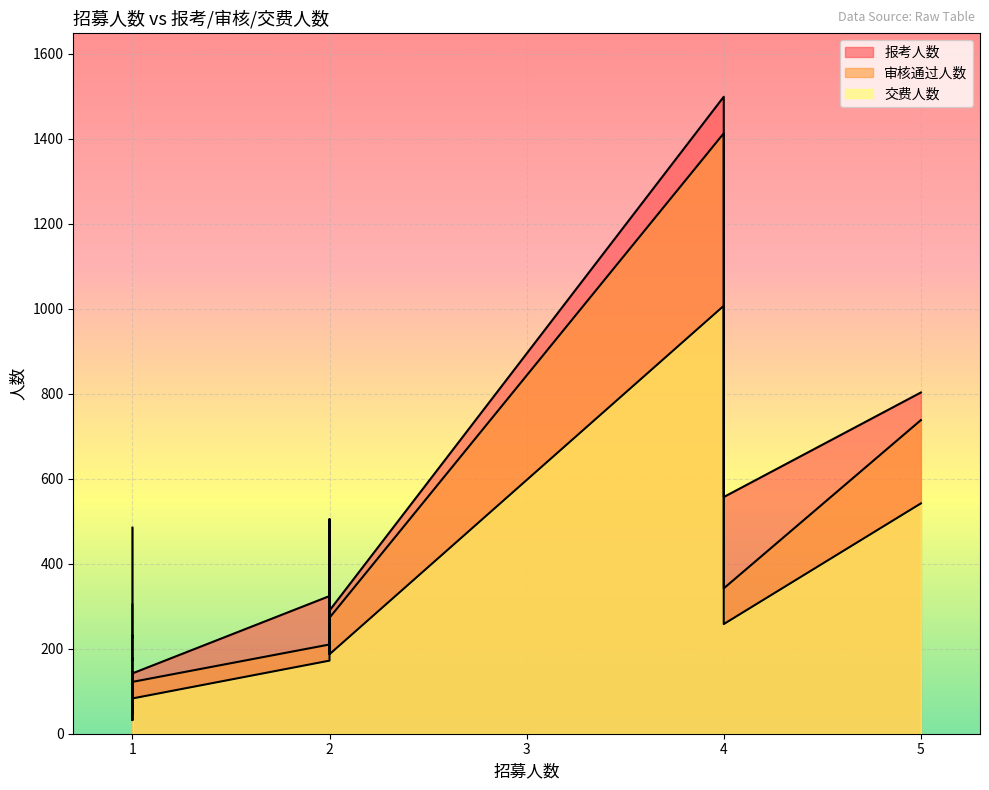

What is the spread (max minus min) of values at 4?

492